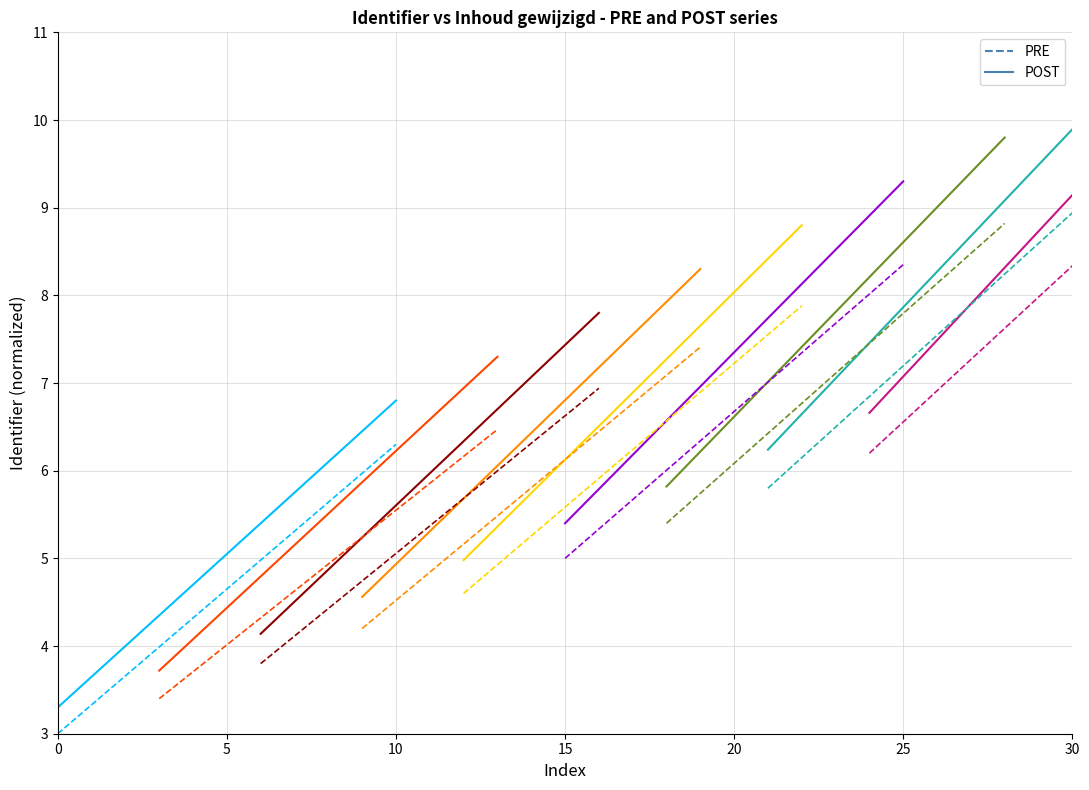

What is the lowest value of the Vicieuze cirkel vmbo spel PRE series?

3.0